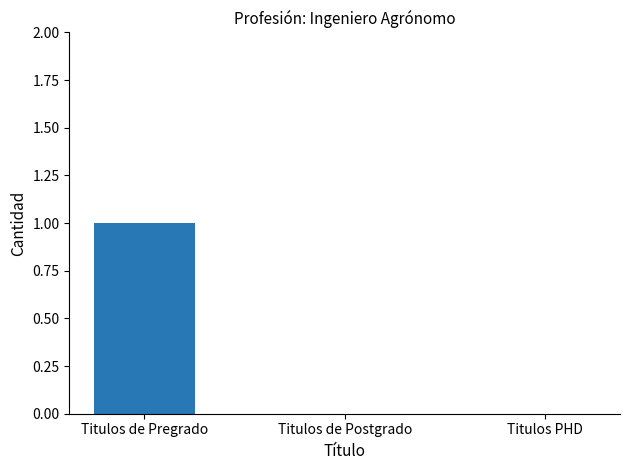

Is it true that the value at Titulos de Pregrado is 1?

True